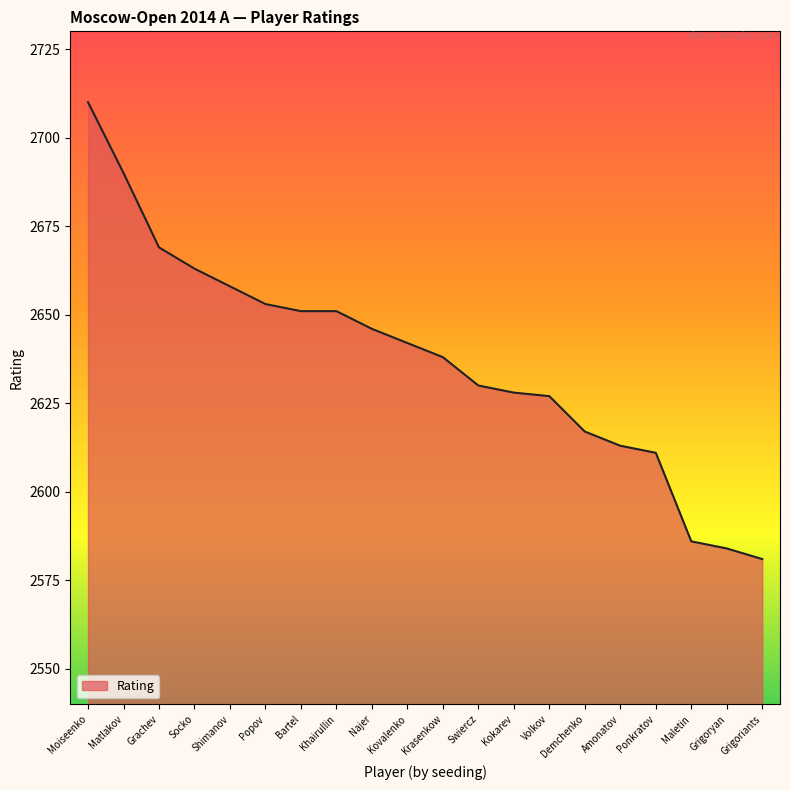

Where does the data first go above 2642?

Moiseenko